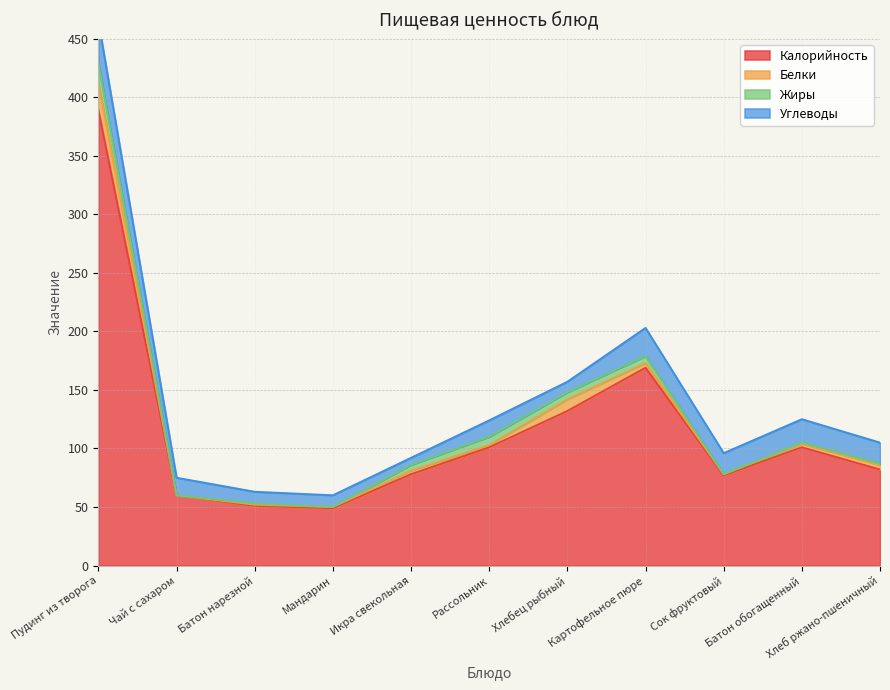

Is it true that Калорийность equals 22 at Хлеб ржано-пшеничный?

False